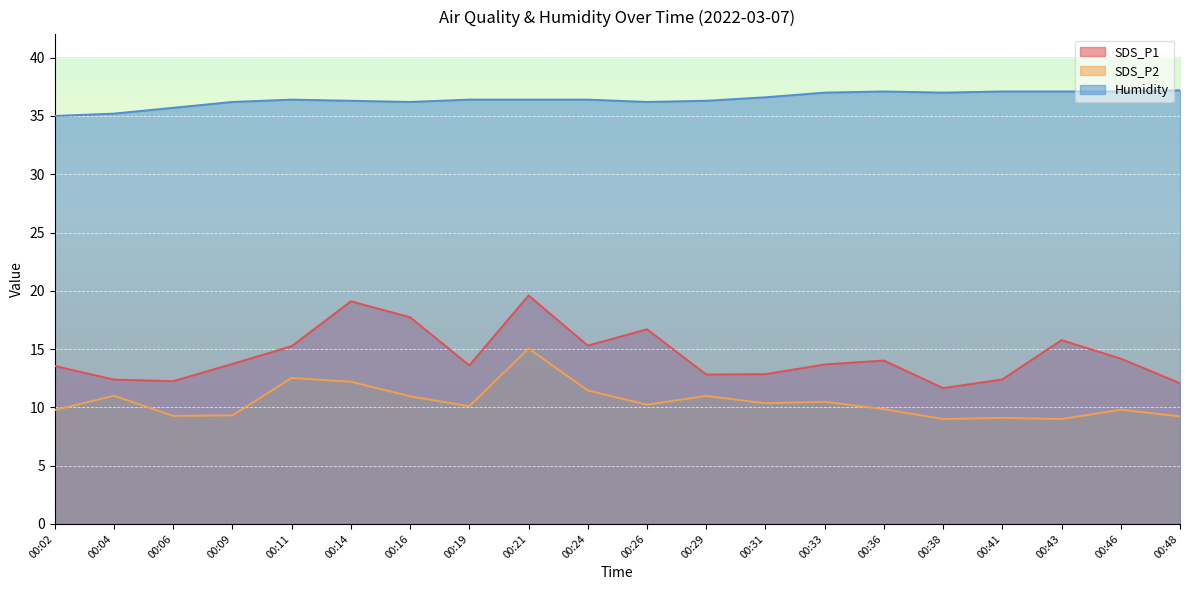

Rank the series by their average value, from highest to lowest.

Humidity, SDS_P1, SDS_P2